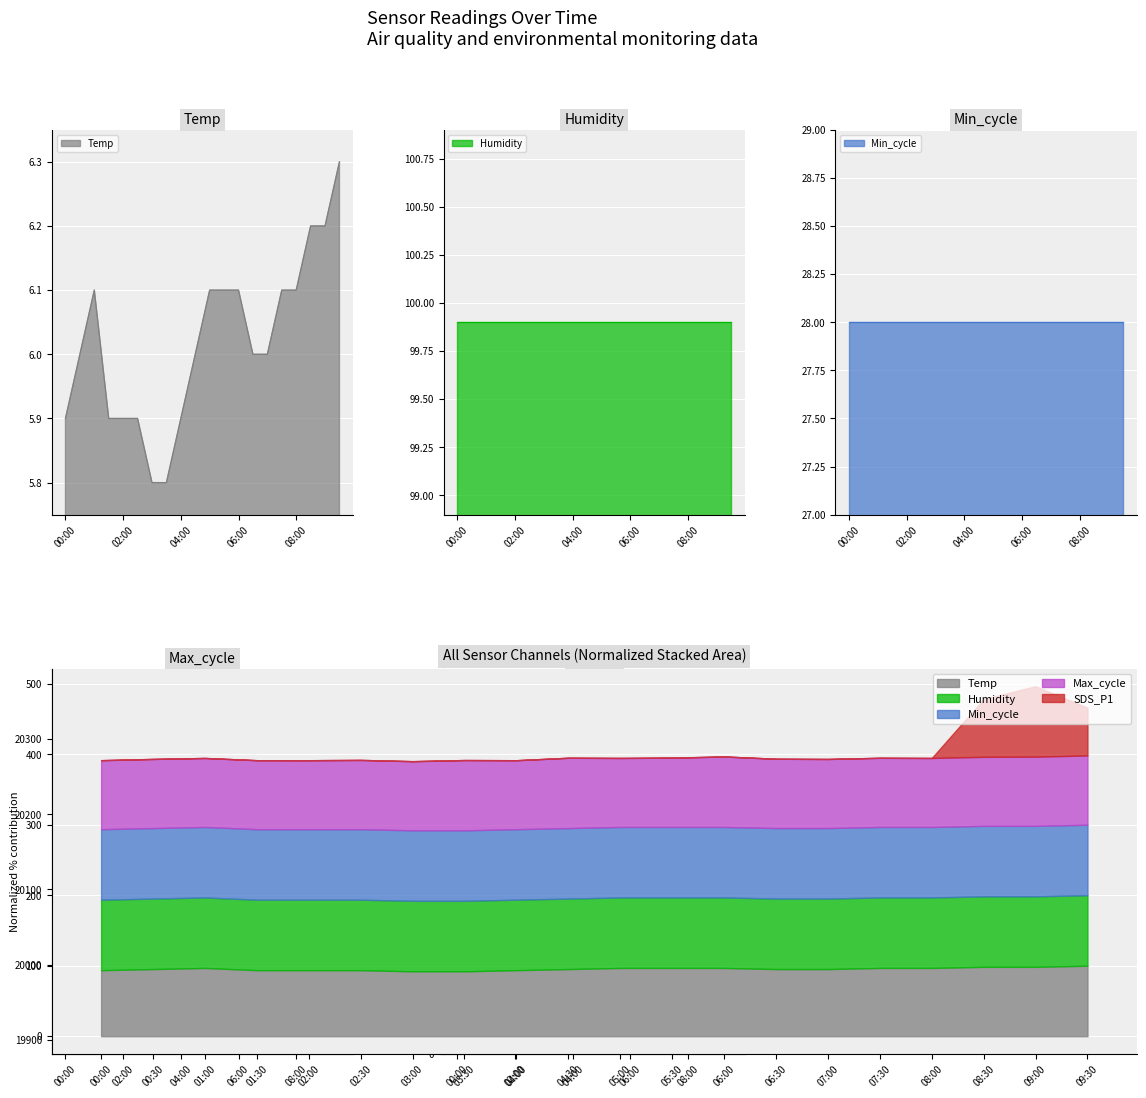

What is the value of the Temp point at the 5th from the left?

5.9